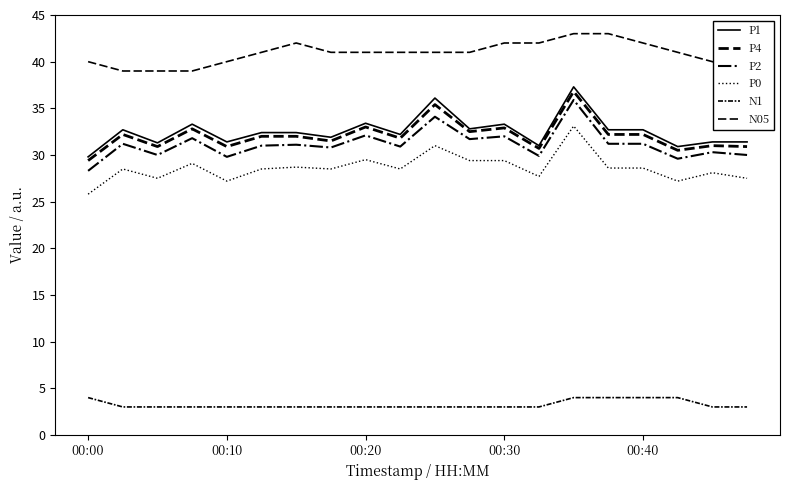

Which label corresponds to the smallest value in the chart?

00:10